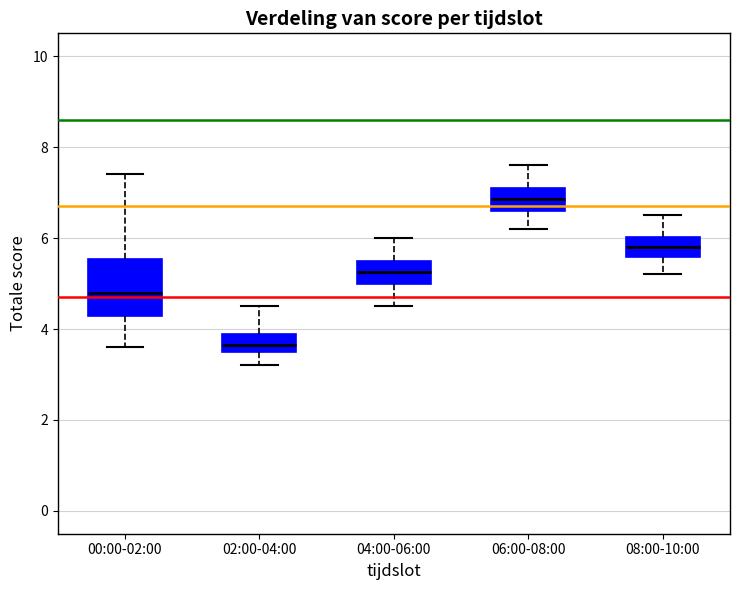

Which box is the tallest, from its lower edge to its upper edge?

00:00-02:00